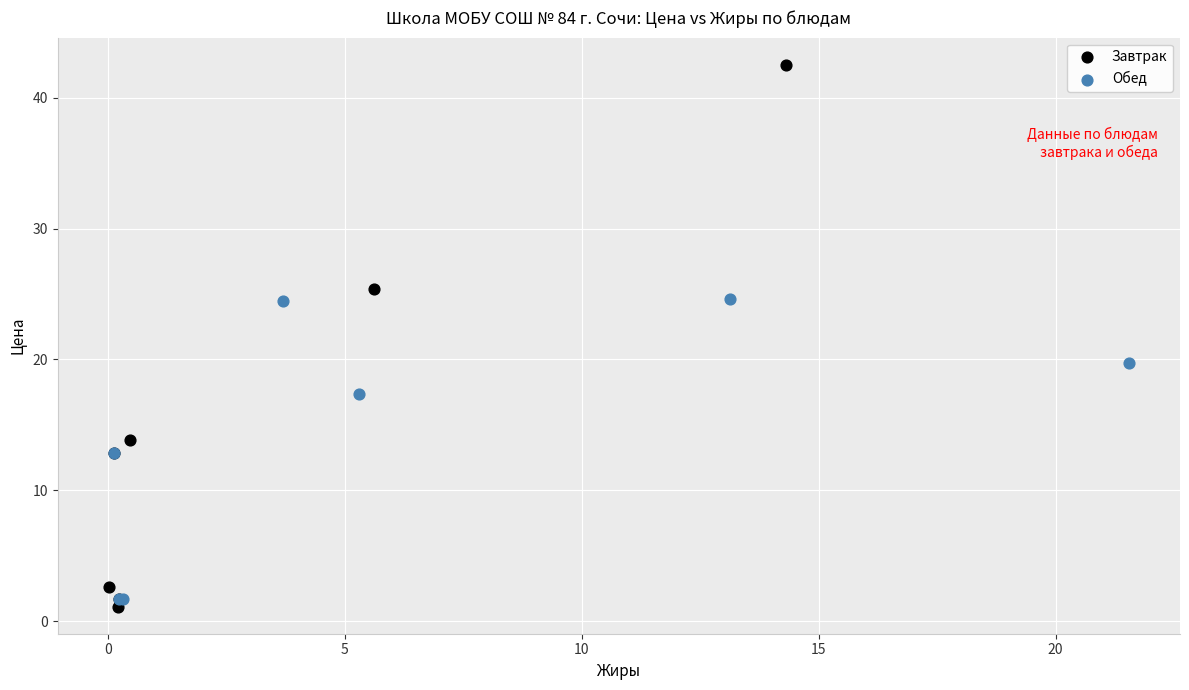

Which series contains the highest Y value?

Завтрак